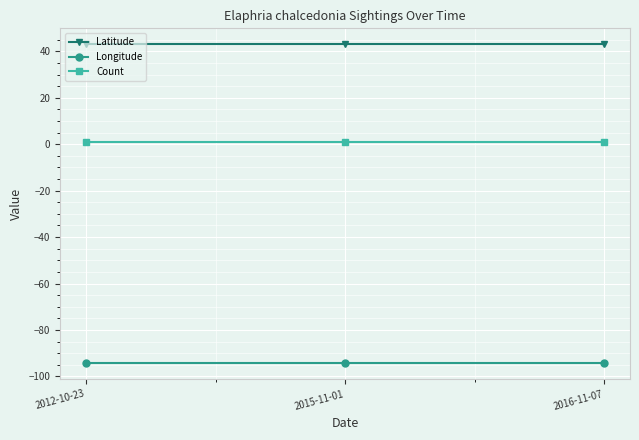

Reading left to right, extract all data points from this chart.

Latitude: 43.1	43.1	43.1
Longitude: -94.2	-94.2	-94.2
Count: 1.0	1.0	1.0